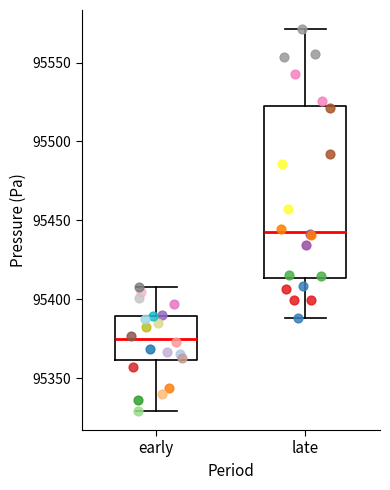

Reading left to right, read every box against the y-axis: the position of its median line, the range the box covers, and the ends of its whiskers. The values are not printed on the chart, so give them approximately, as read against the axis.

early: median 95375, box 95360 to 95390, whiskers 95330 to 95410
late: median 95445, box 95415 to 95520, whiskers 95390 to 95570